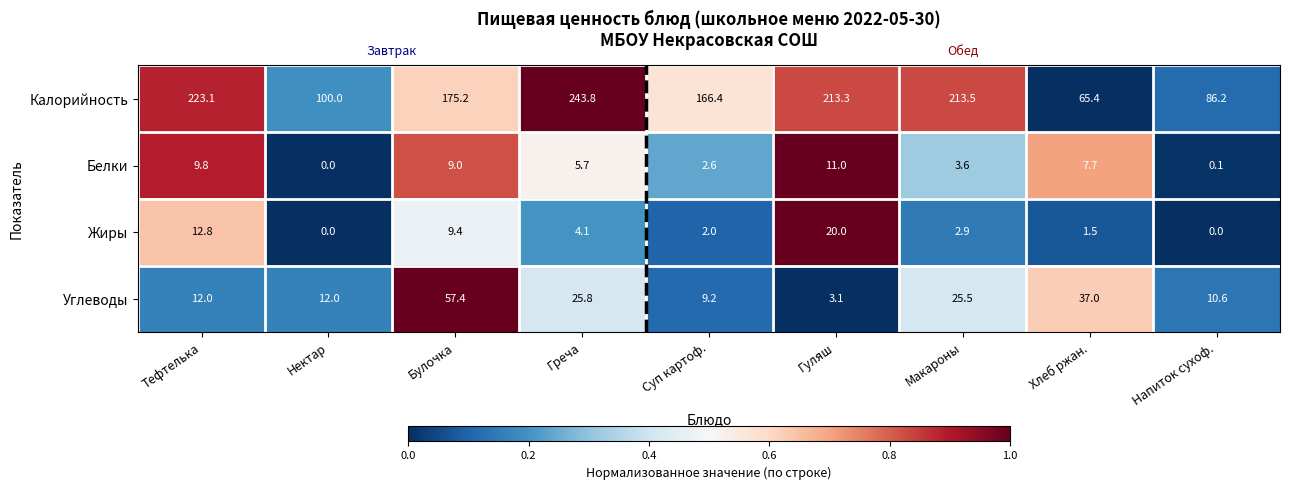

What is the sum of all Белки values?

49.5